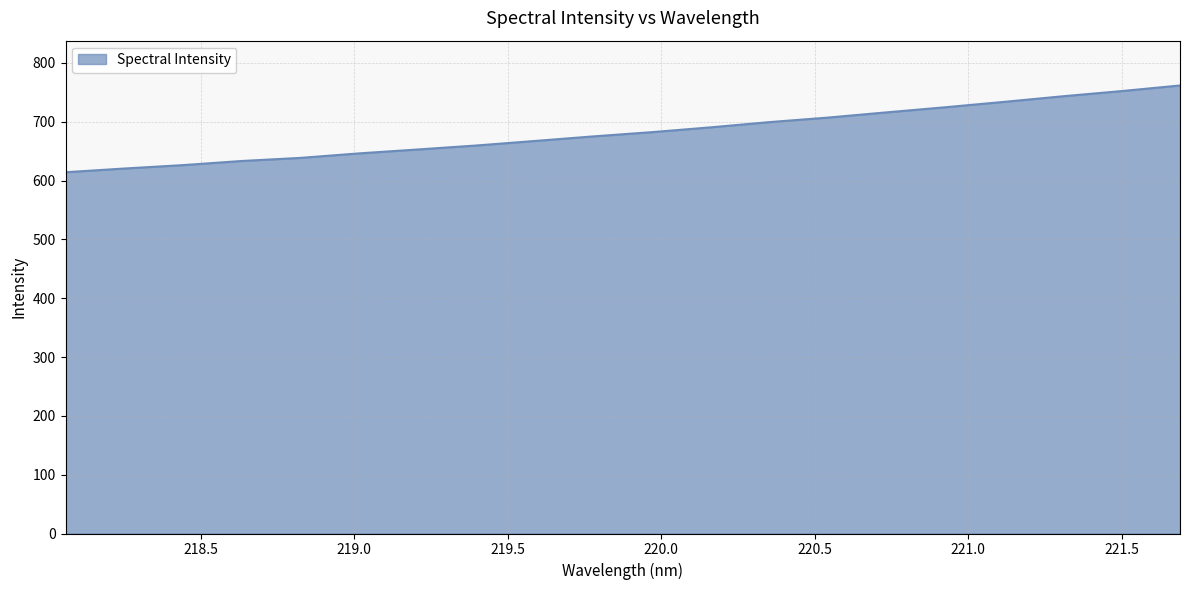

What is the minimum value shown in the chart?

614.2